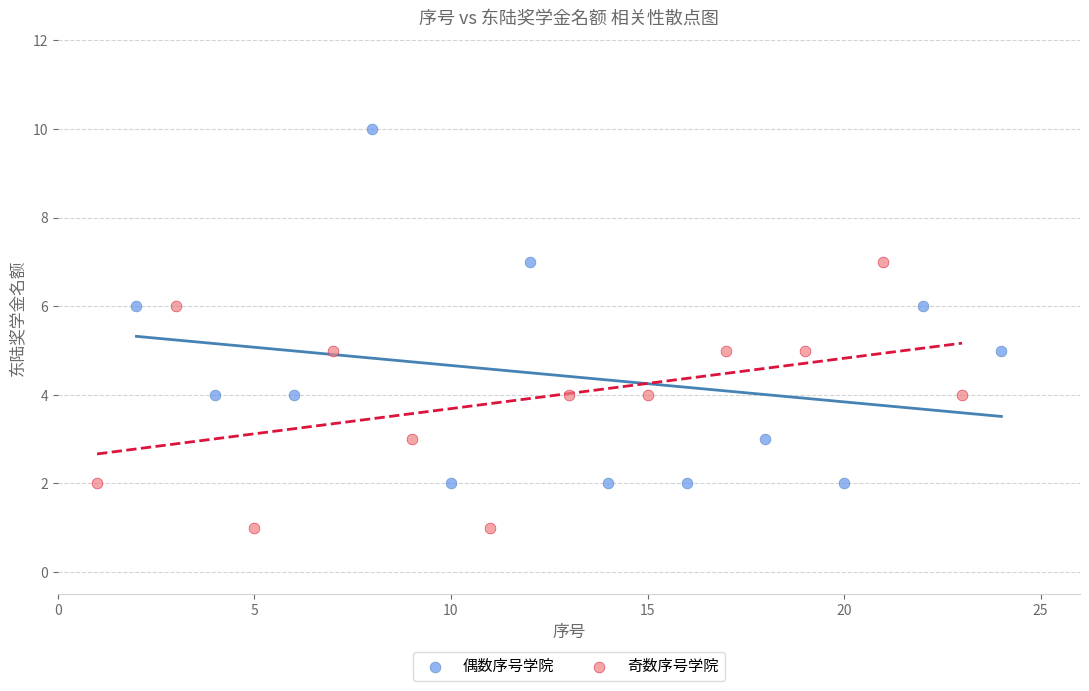

Which series has the largest Y range (max minus min)?

偶数序号学院